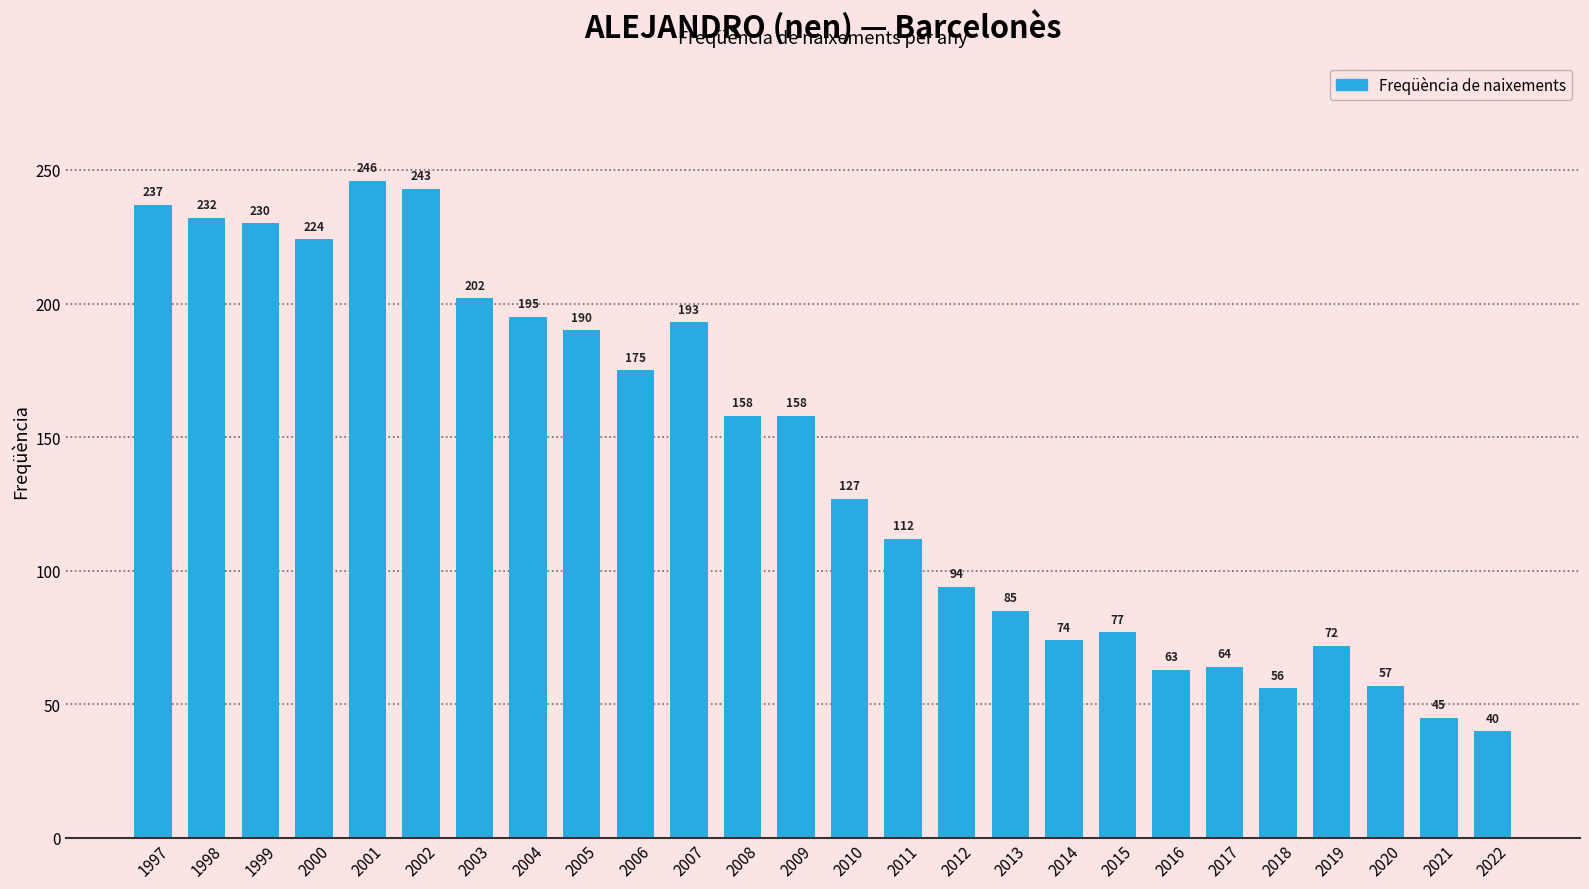

How many distinct data groups are displayed?

1